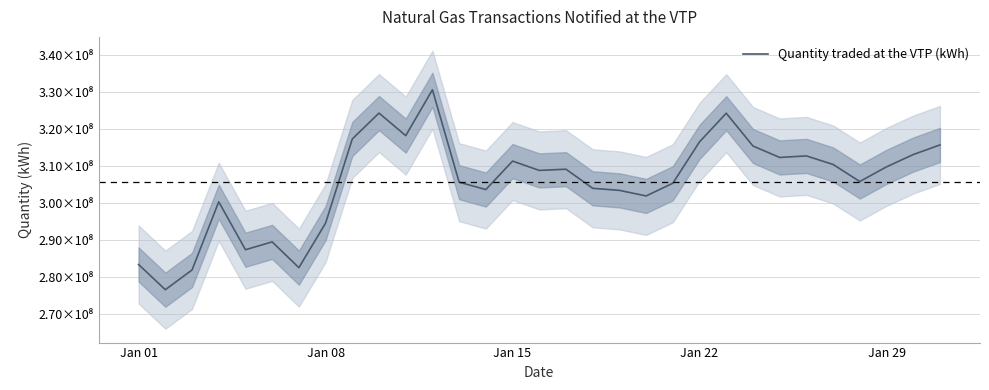

The value at 8 is 546810222.5. True or false?

False